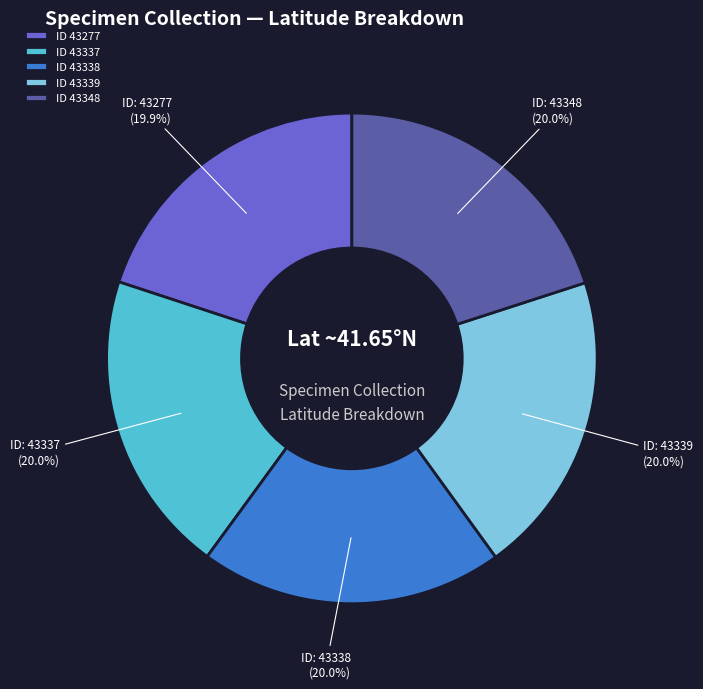

What is the ratio of the value at ID 43337 to the value at ID 43339?

1.0